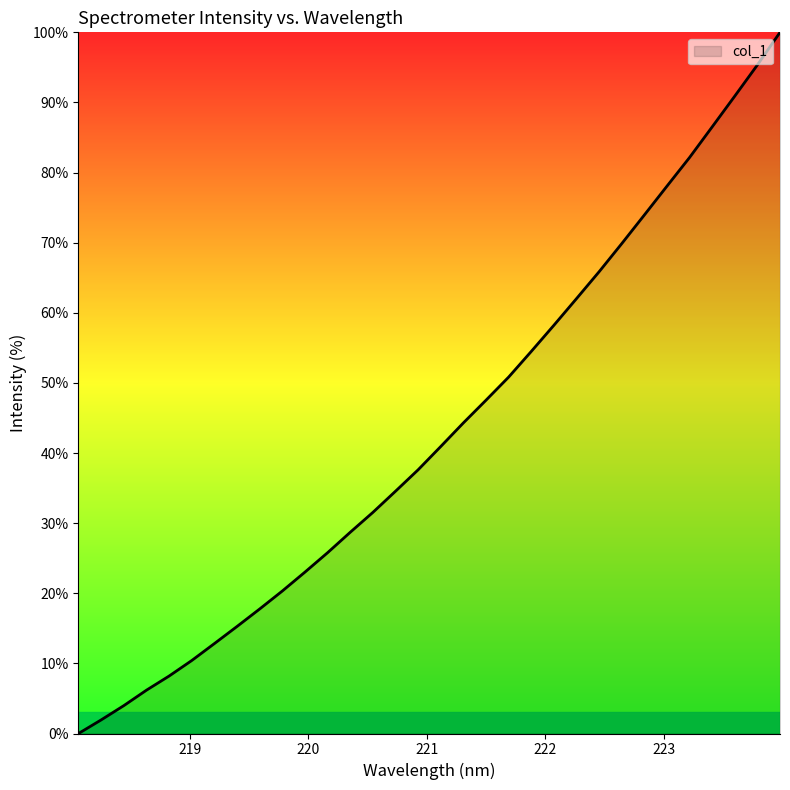

What is the difference between the maximum and minimum values?

100.0